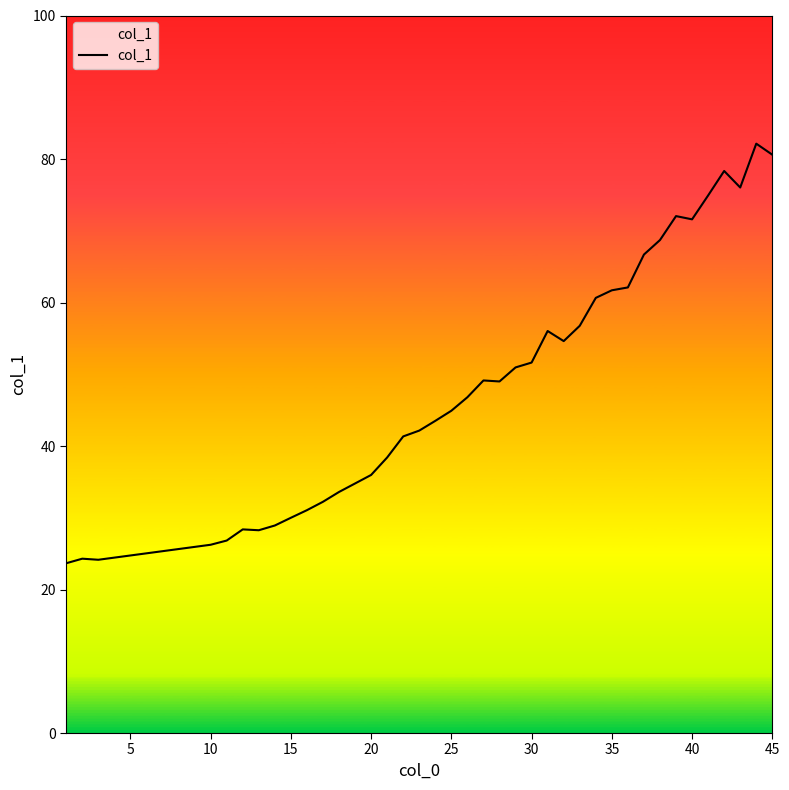

What is the minimum value shown in the chart?

23.7